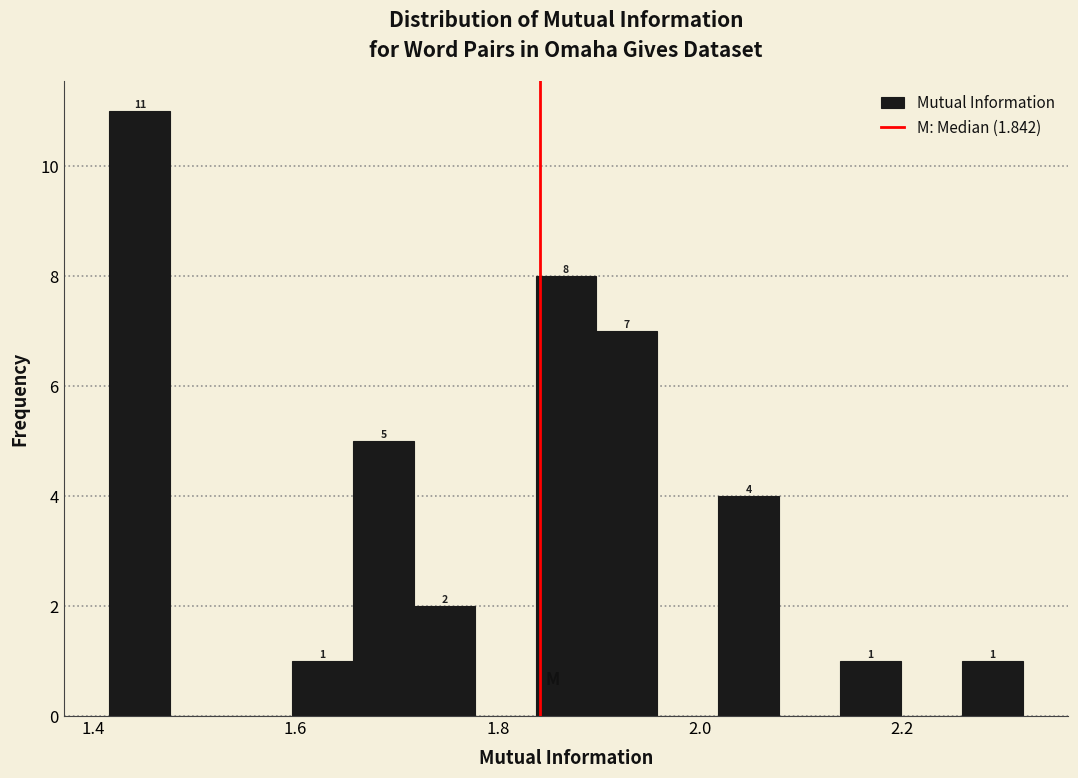

Read against the x-axis, roughly where is the centre of the tallest bar?

1.44